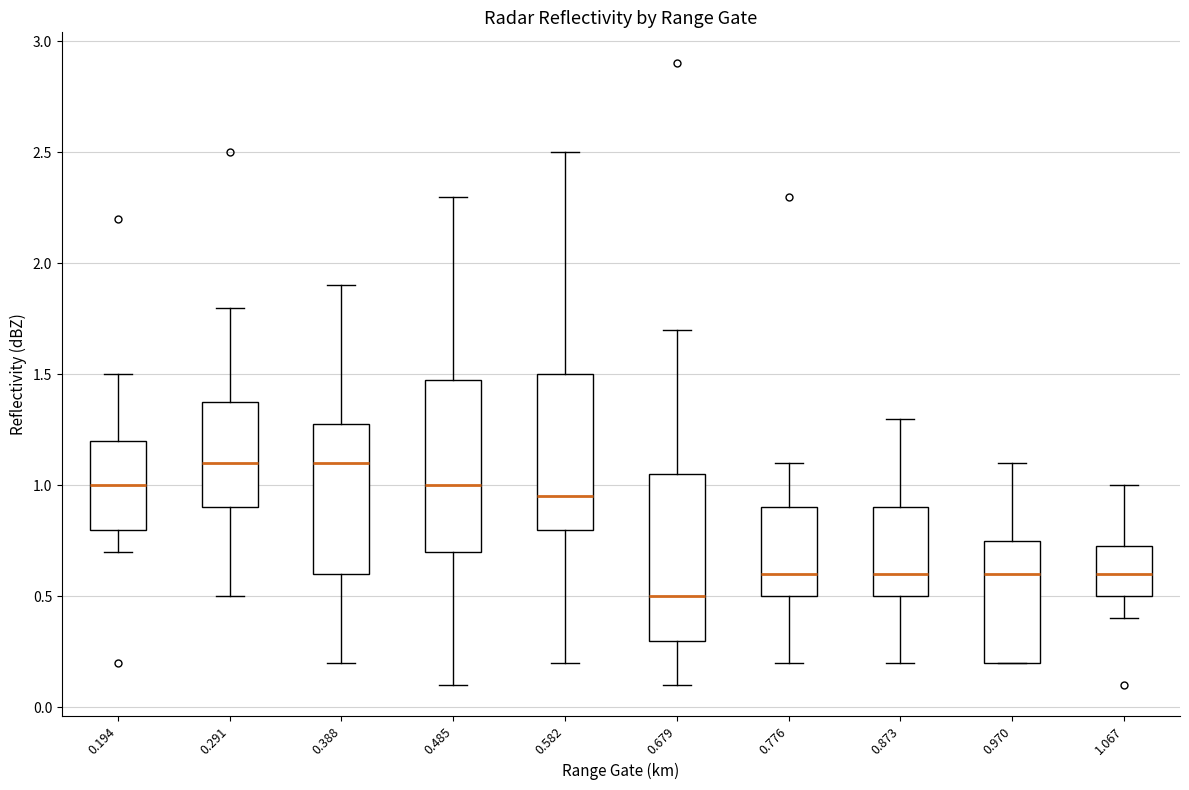

Reading left to right, transcribe this box plot: for each box, give where its median line is, the range the box spans, and where its two whiskers end, as read against the y-axis. The values are not printed on the chart, so give them approximately, as read against the axis.

0.194: median 1.00, box 0.80 to 1.20, whiskers 0.70 to 1.50
0.291: median 1.10, box 0.90 to 1.40, whiskers 0.50 to 1.80
0.388: median 1.10, box 0.60 to 1.30, whiskers 0.20 to 1.90
0.485: median 1.00, box 0.70 to 1.50, whiskers 0.10 to 2.30
0.582: median 0.95, box 0.80 to 1.50, whiskers 0.20 to 2.50
0.679: median 0.50, box 0.30 to 1.05, whiskers 0.10 to 1.70
0.776: median 0.60, box 0.50 to 0.90, whiskers 0.20 to 1.10
0.873: median 0.60, box 0.50 to 0.90, whiskers 0.20 to 1.30
0.970: median 0.60, box 0.20 to 0.75, whiskers 0.20 to 1.10
1.067: median 0.60, box 0.50 to 0.75, whiskers 0.40 to 1.00